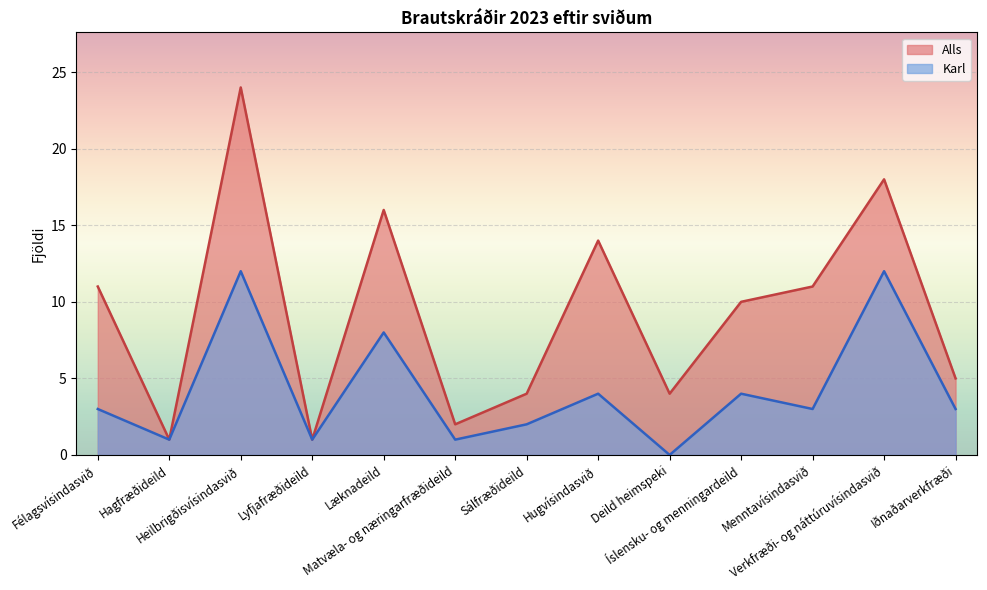

How many interior local peaks does the Karl series have?

5